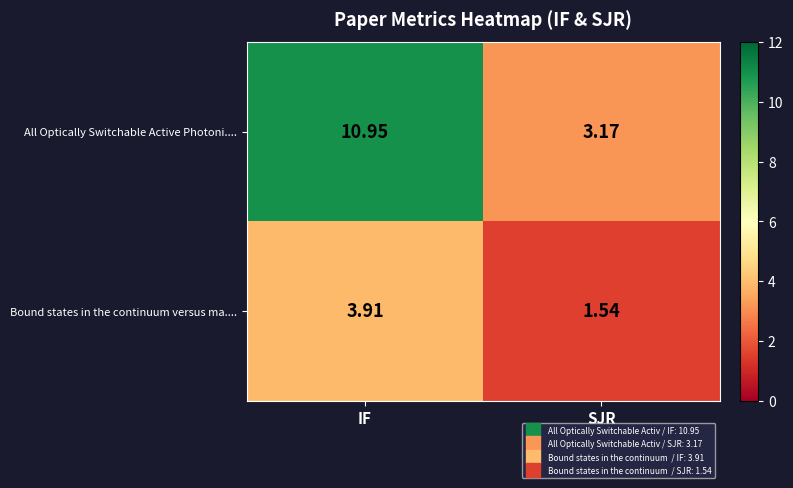

What is the spread (max minus min) of values at IF?

7.0